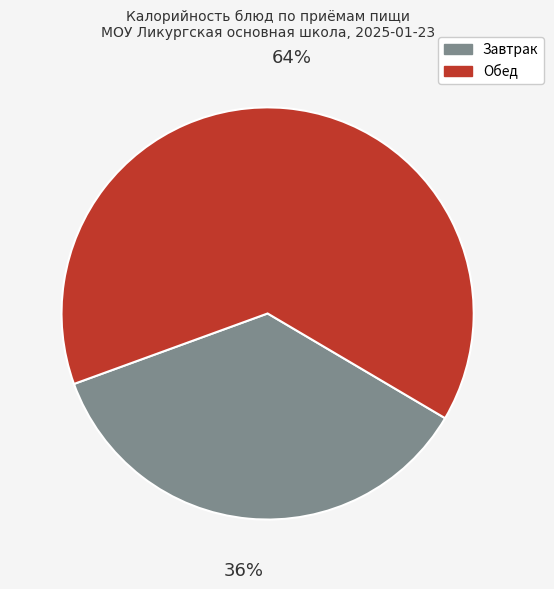

To the nearest percent, what is the average slice percentage?

50%